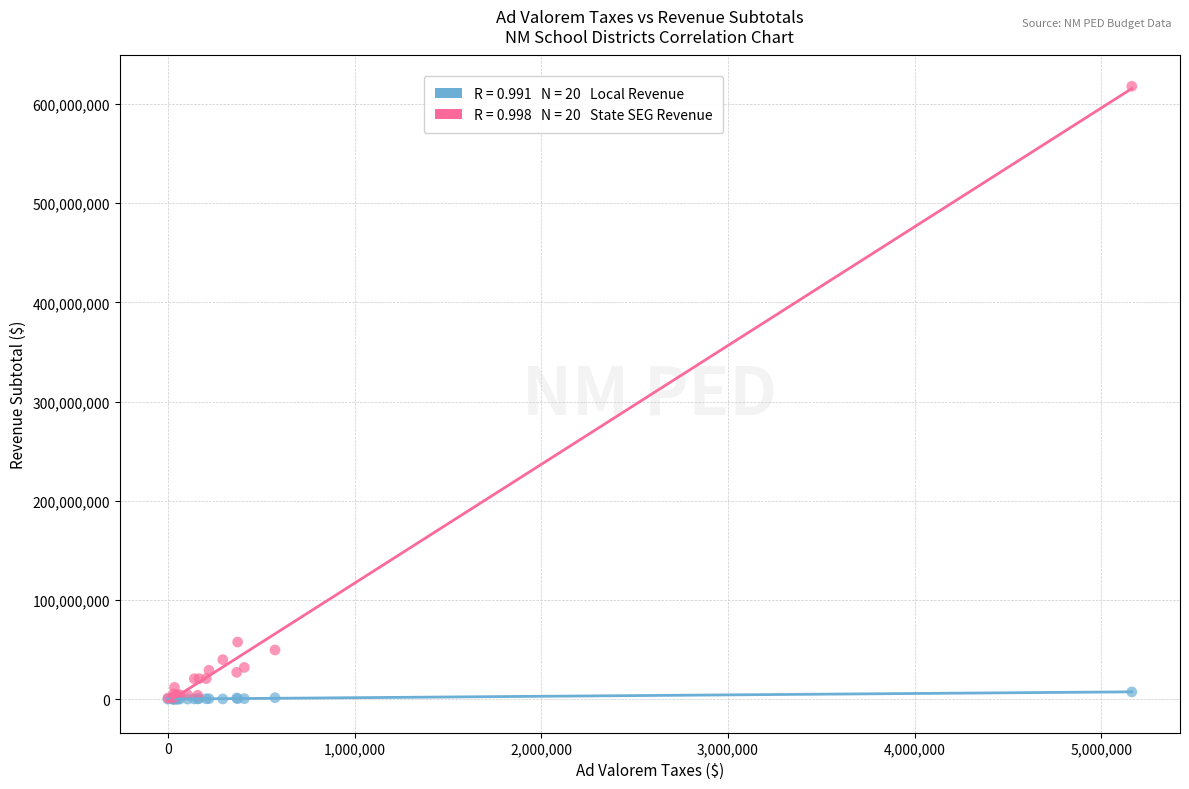

Across all series, what Y value is closest to 308883642?

57618406